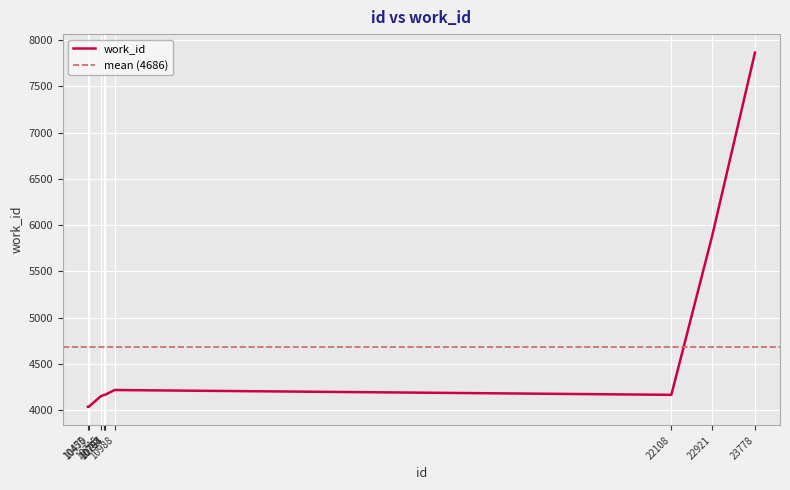

What is the value of the 9th point from the left?

5880